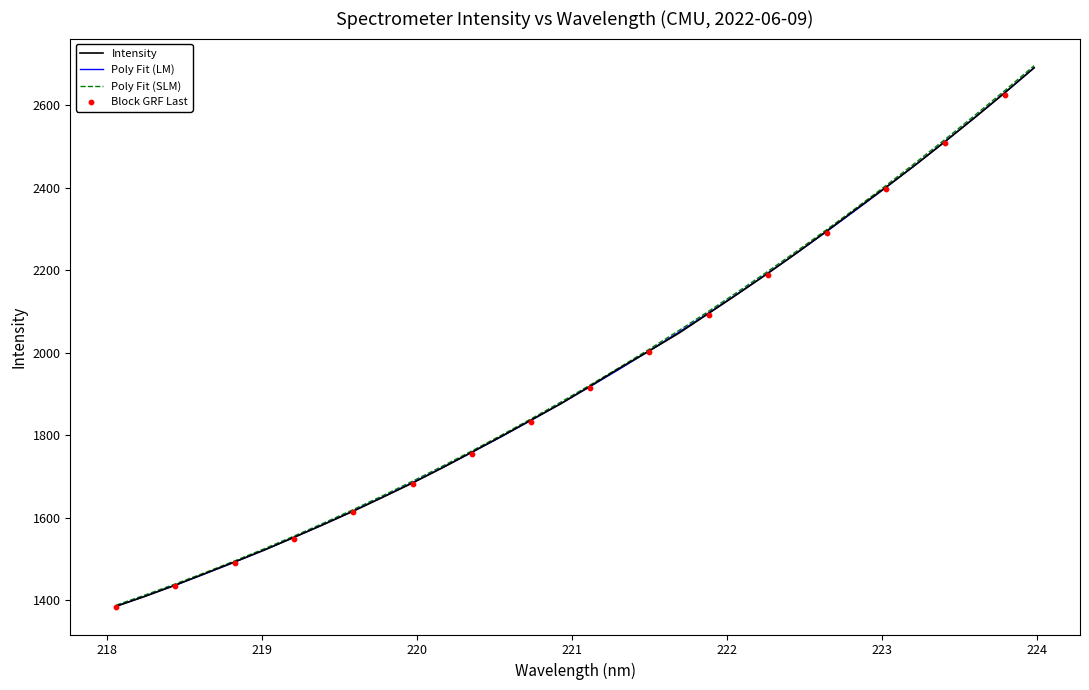

What is the minimum value for Poly Fit (LM)?

1384.7